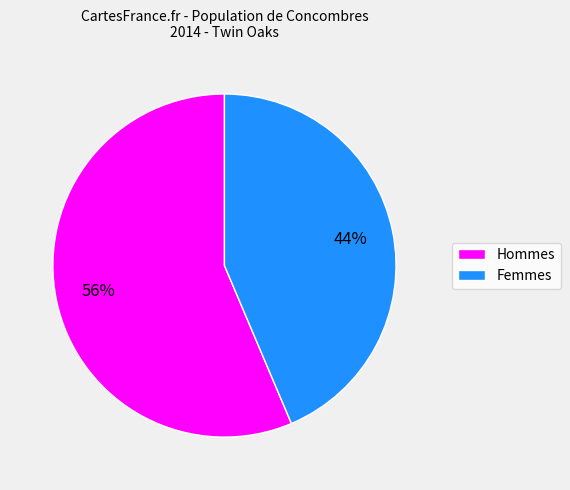

Combined, do Femmes and Hommes account for over 50%?

Yes